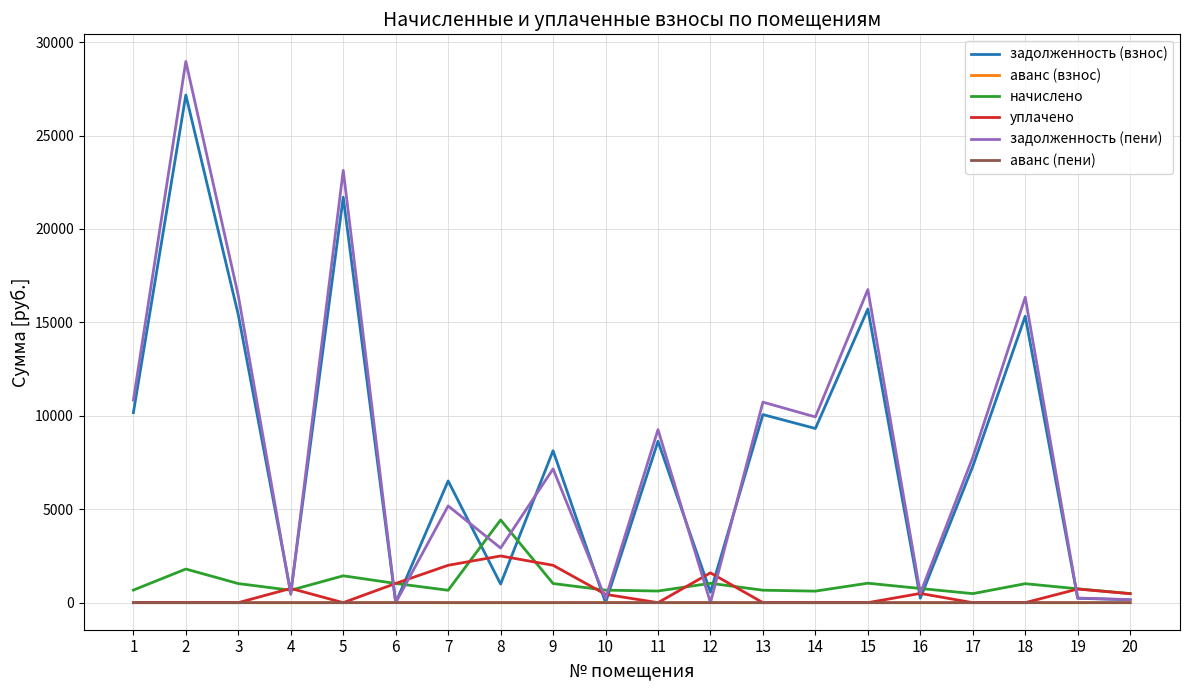

Is the value of аванс (взнос) at 12 greater than the value of задолженность (пени) at 3?

No